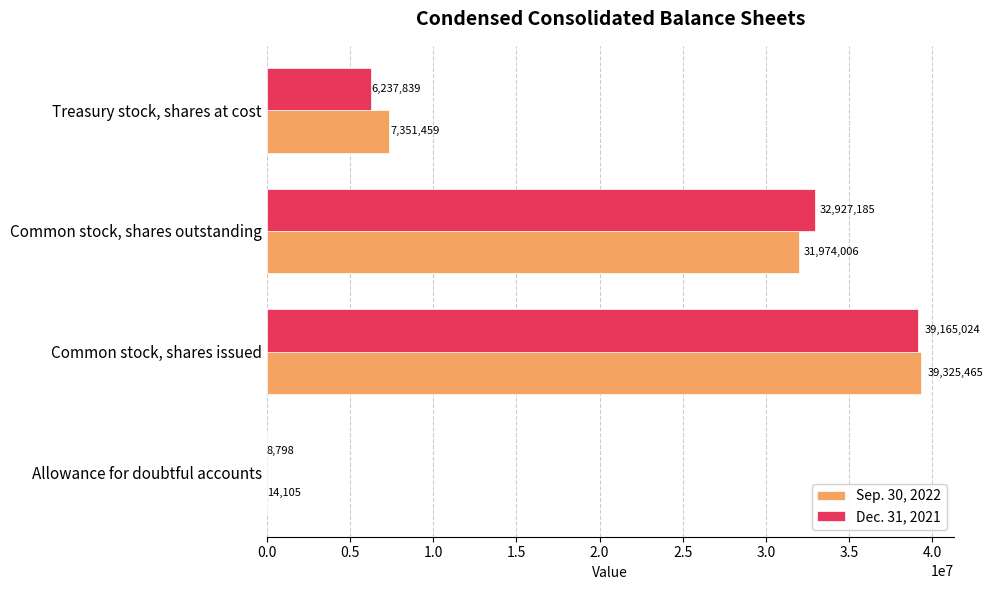

How many distinct data groups are displayed?

2